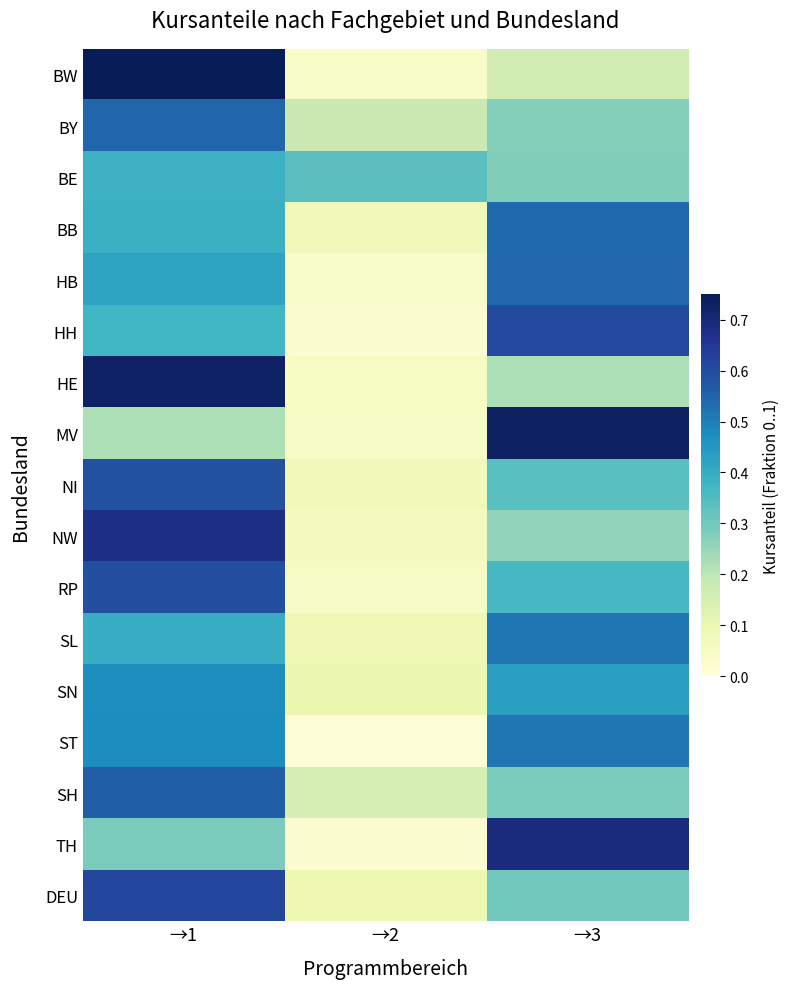

Which has a higher value, →1 or →3?

→1